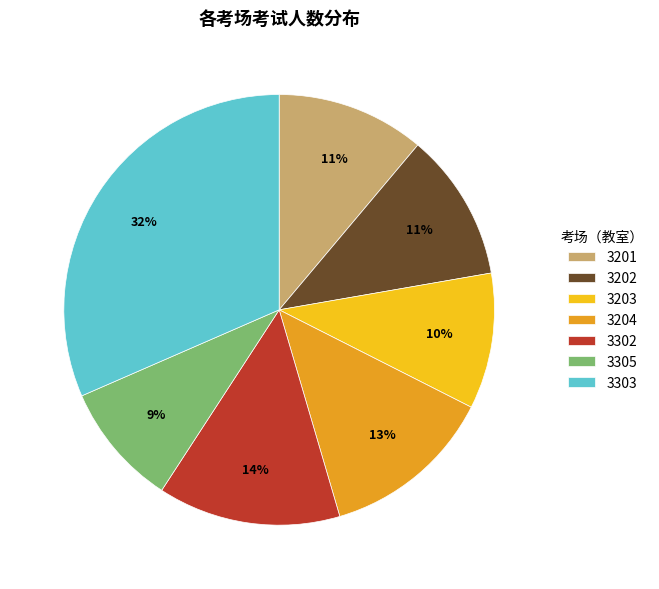

To the nearest percent, what is the difference between the 3204 and 3202 slice percentages?

2%